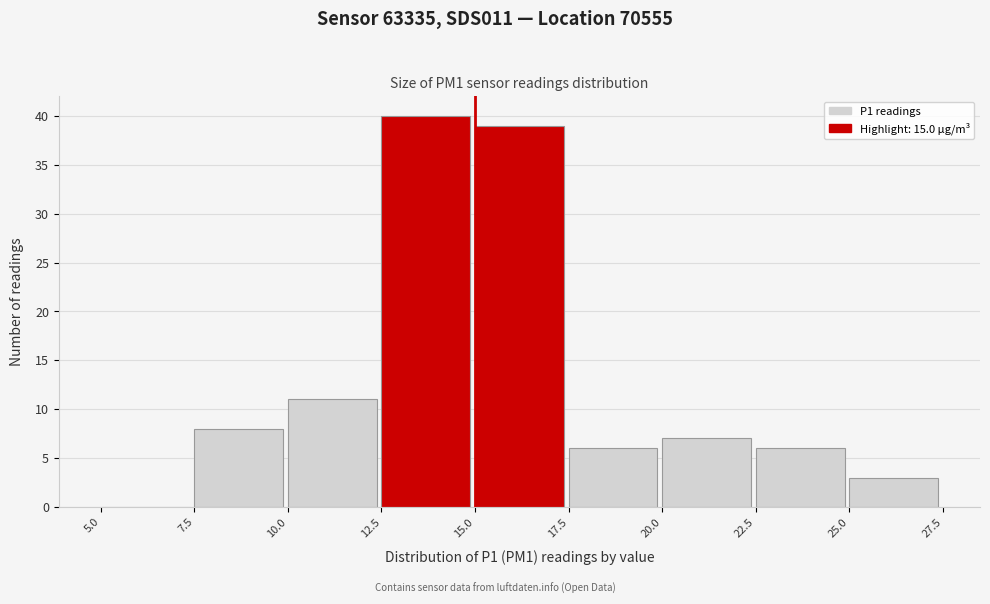

Reading left to right, list every bar in this chart as the range it spans on the x-axis followed by its height. The values are not printed on the chart, so give them approximately, as read against the axis.

5.0 to 7.5: 0
7.5 to 10.0: 8
10.0 to 12.5: 11
12.5 to 15.0: 40
15.0 to 17.5: 39
17.5 to 20.0: 6
20.0 to 22.5: 7
22.5 to 25.0: 6
25.0 to 27.5: 3